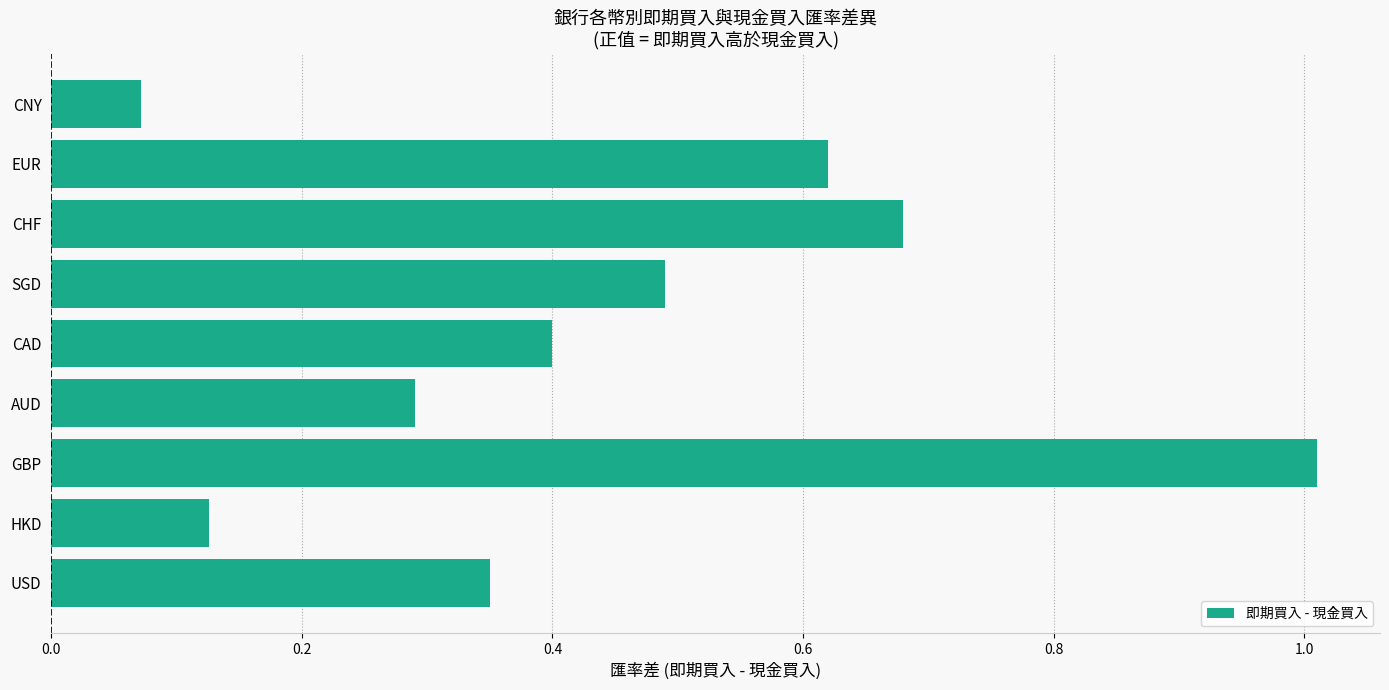

List the labels in order of value, largest first.

GBP, CHF, EUR, SGD, CAD, USD, AUD, HKD, CNY